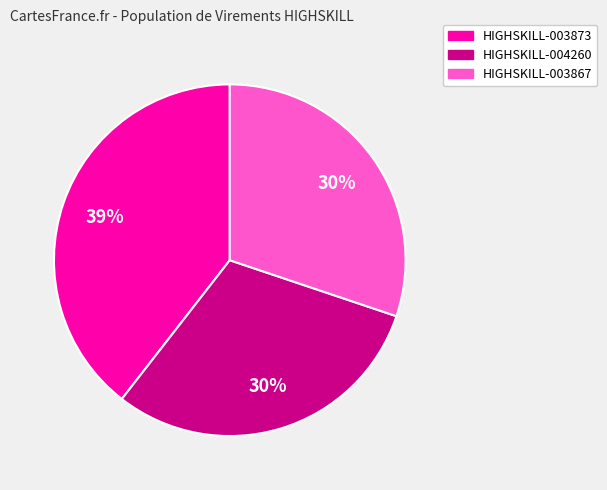

Is there a majority slice in this chart?

No